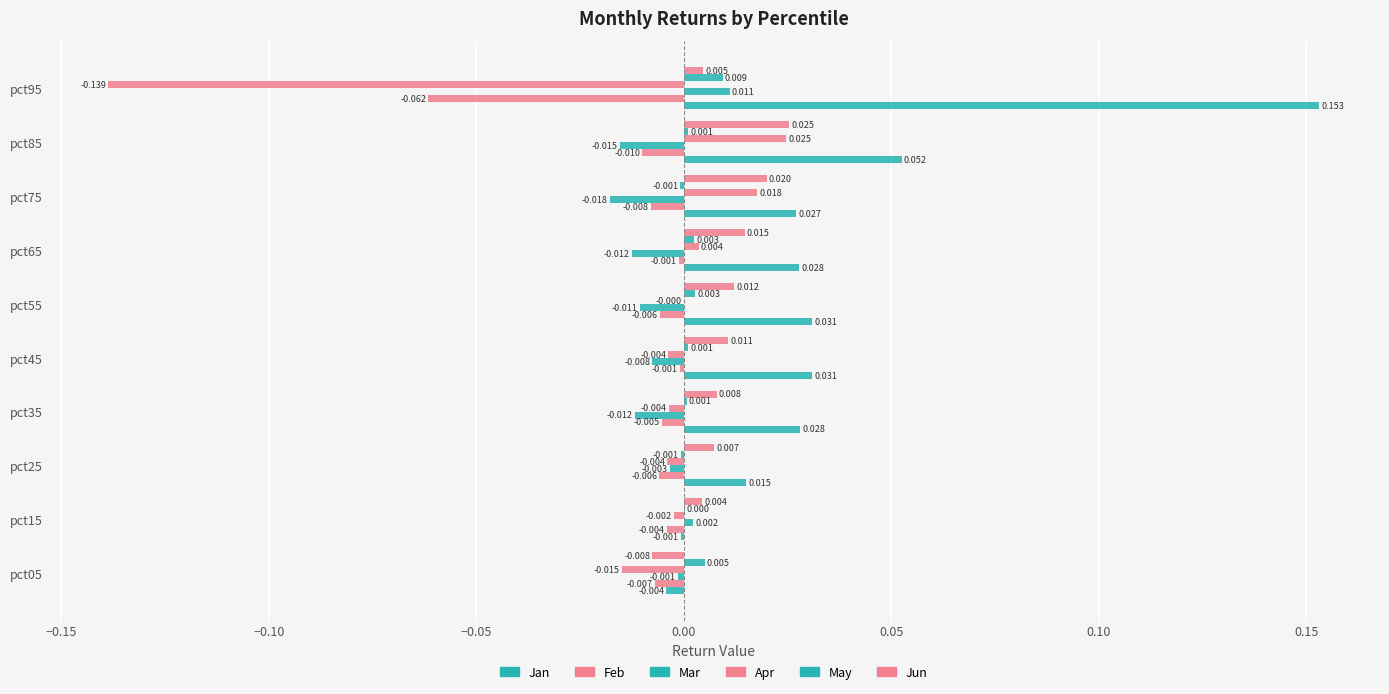

Reading left to right, list all the values displayed in this chart.

Jan: -0.0	-0.0	0.0	0.0	0.0	0.0	0.0	0.0	0.1	0.2
Feb: -0.0	-0.0	-0.0	-0.0	-0.0	-0.0	-0.0	-0.0	-0.0	-0.1
Mar: -0.0	0.0	-0.0	-0.0	-0.0	-0.0	-0.0	-0.0	-0.0	0.0
Apr: -0.0	-0.0	-0.0	-0.0	-0.0	-0.0	0.0	0.0	0.0	-0.1
May: 0.0	0.0	-0.0	0.0	0.0	0.0	0.0	-0.0	0.0	0.0
Jun: -0.0	0.0	0.0	0.0	0.0	0.0	0.0	0.0	0.0	0.0